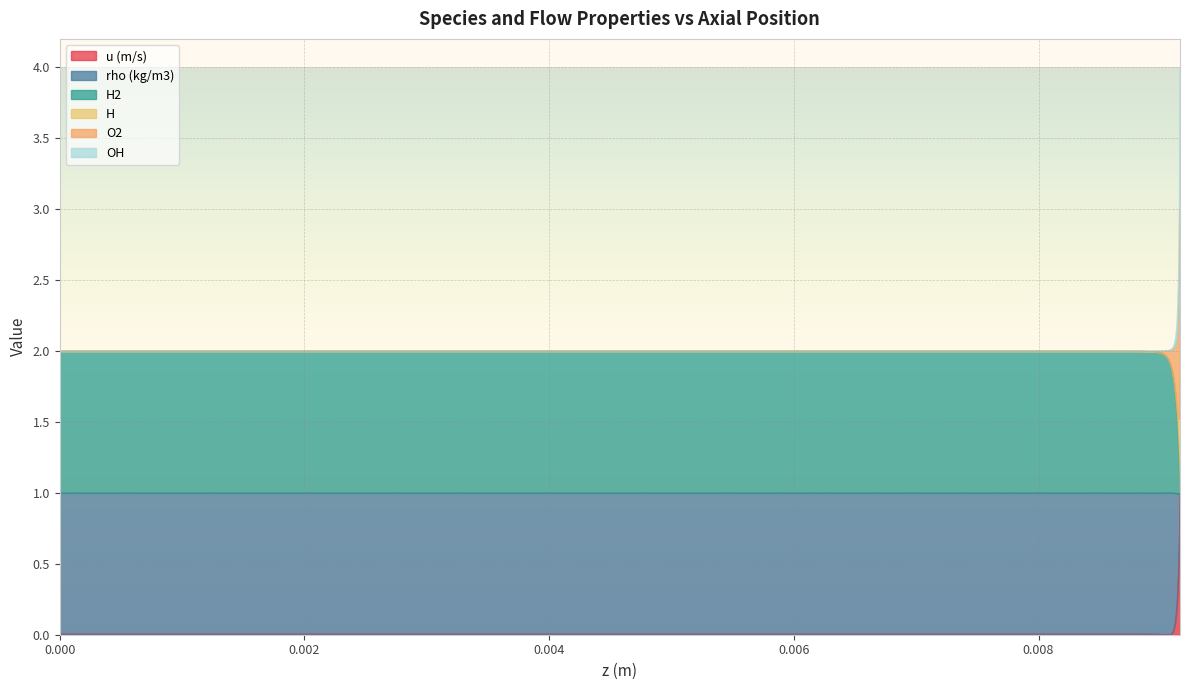

Which series has the largest range (max minus min)?

OH